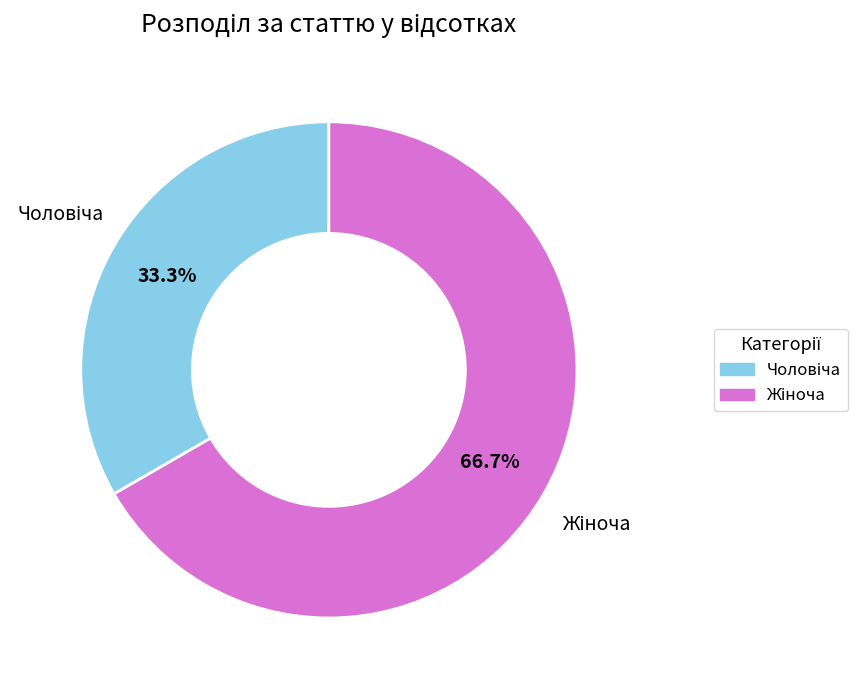

How many slices are in this pie chart?

2